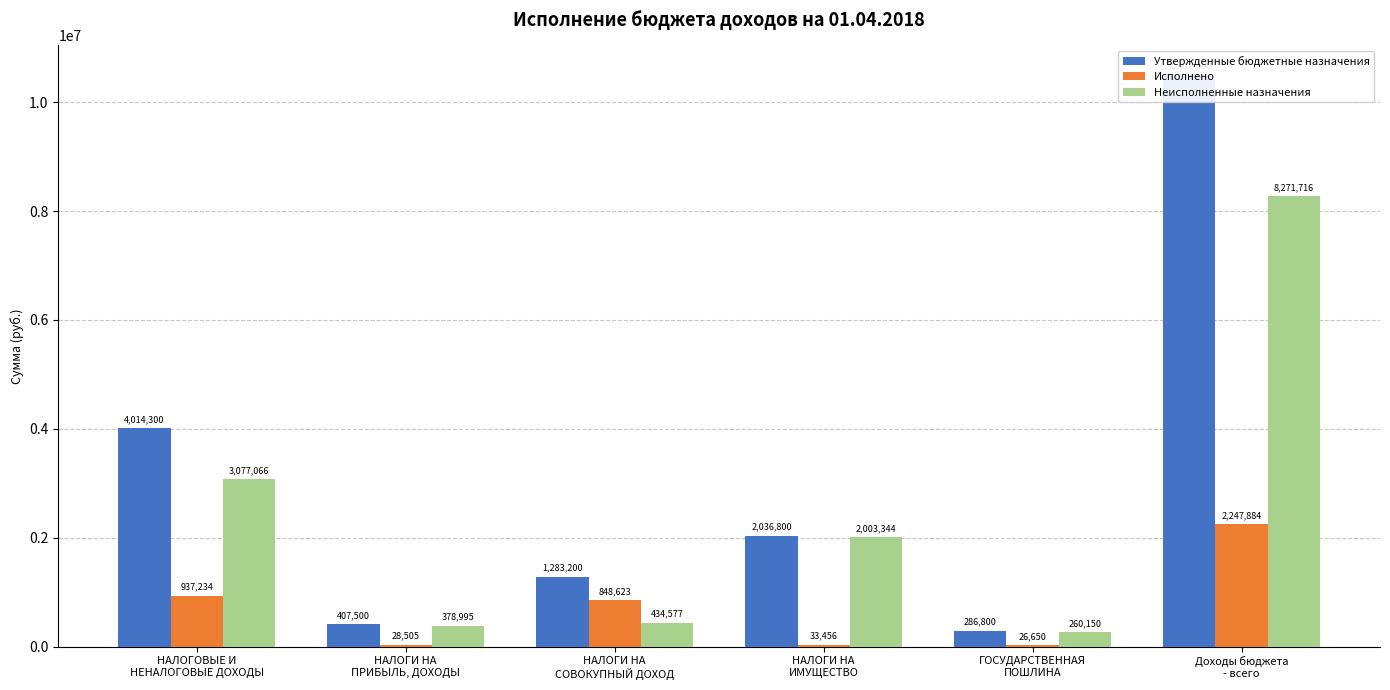

Reading left to right, transcribe all the data shown in this chart.

Утвержденные бюджетные назначения: 4014300.0	407500.0	1283200.0	2036800.0	286800.0	10519600.0
Исполнено: 937233.8	28504.7	848623.2	33456.3	26649.5	2247883.8
Неисполненные назначения: 3077066.2	378995.3	434576.8	2003343.7	260150.5	8271716.2